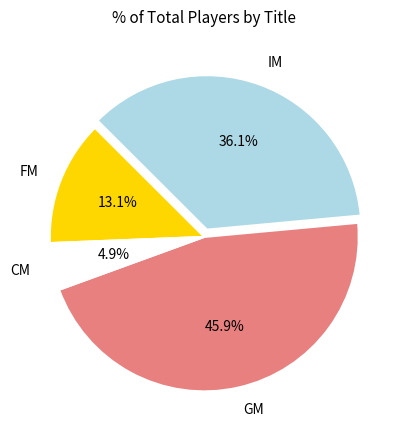

To the nearest percent, what percentage of the pie is FM?

13%